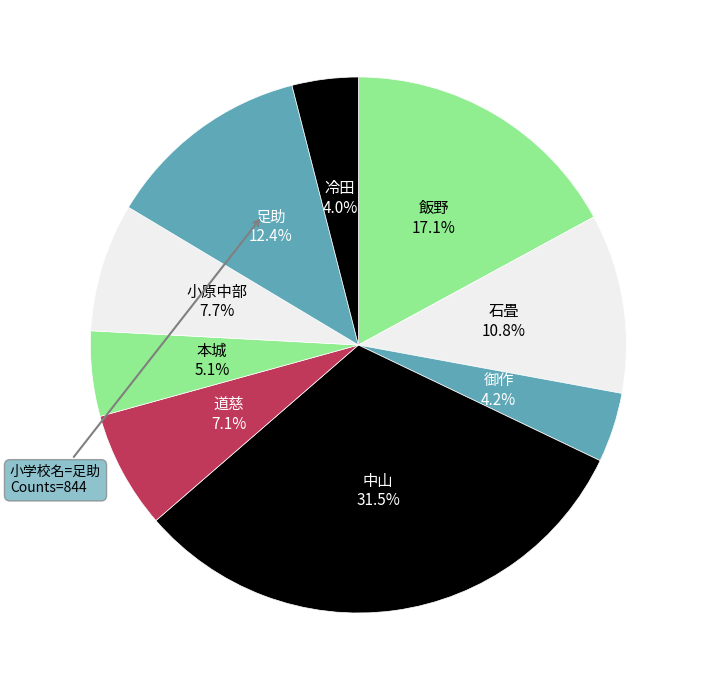

How many slices are in this pie chart?

9